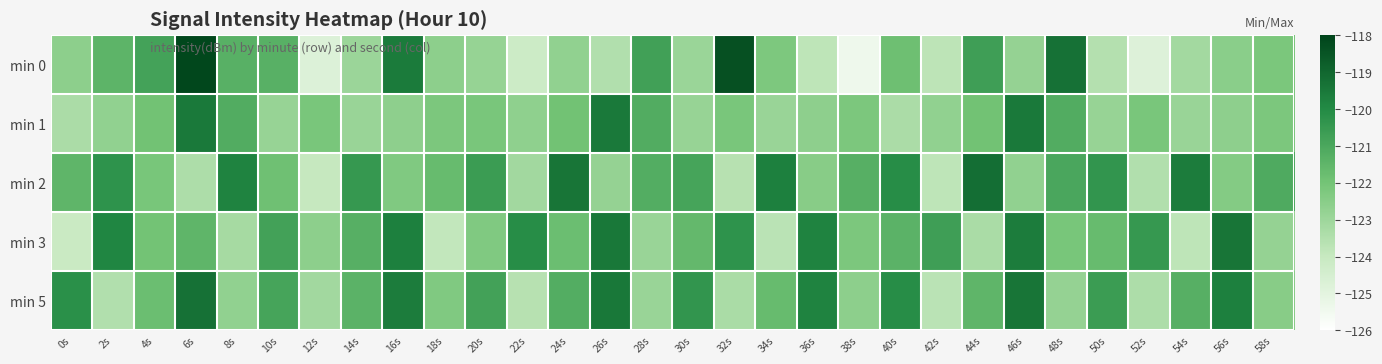

Which label corresponds to the smallest value in the chart?

38s